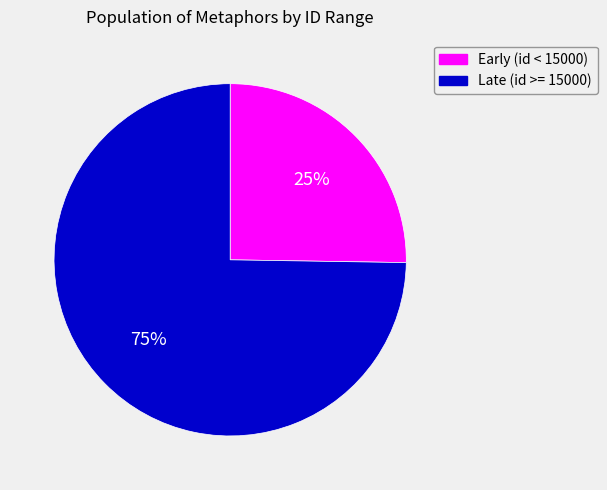

How many segments does this pie chart have?

2